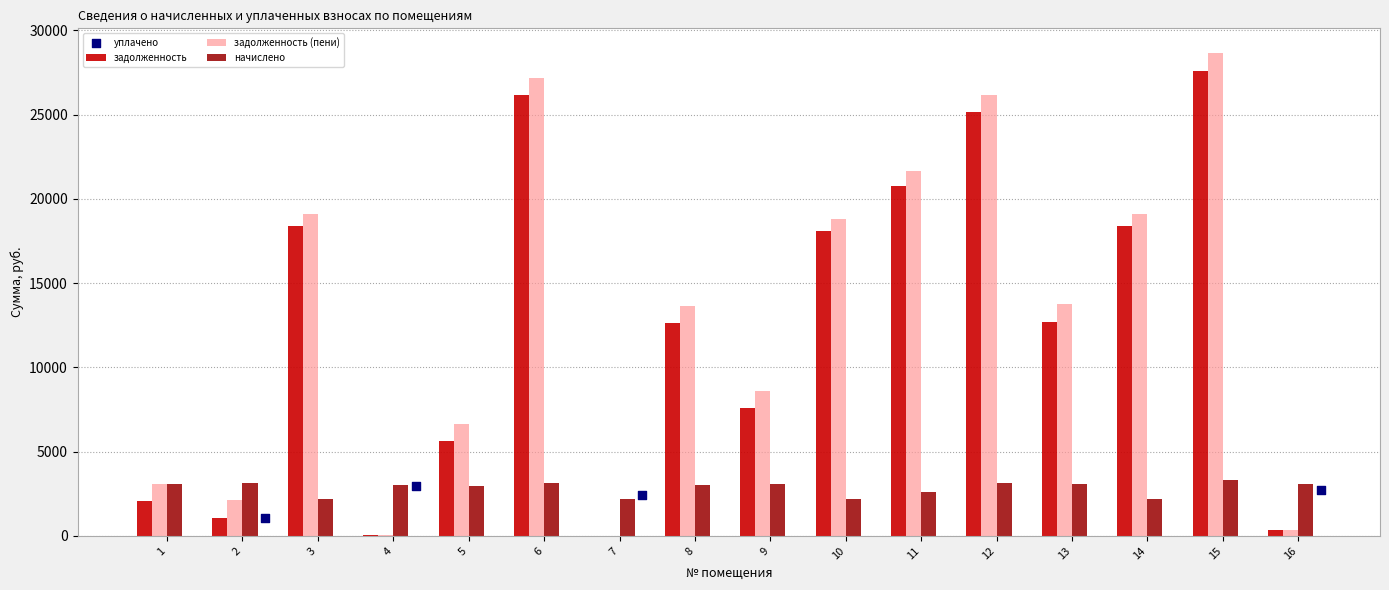

Which series contains the lowest Y value?

задолженность